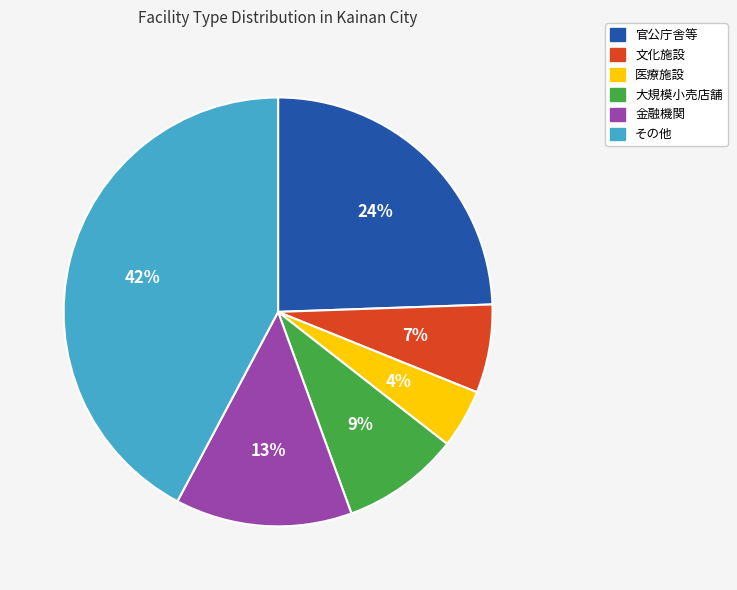

How many slices are in this pie chart?

6